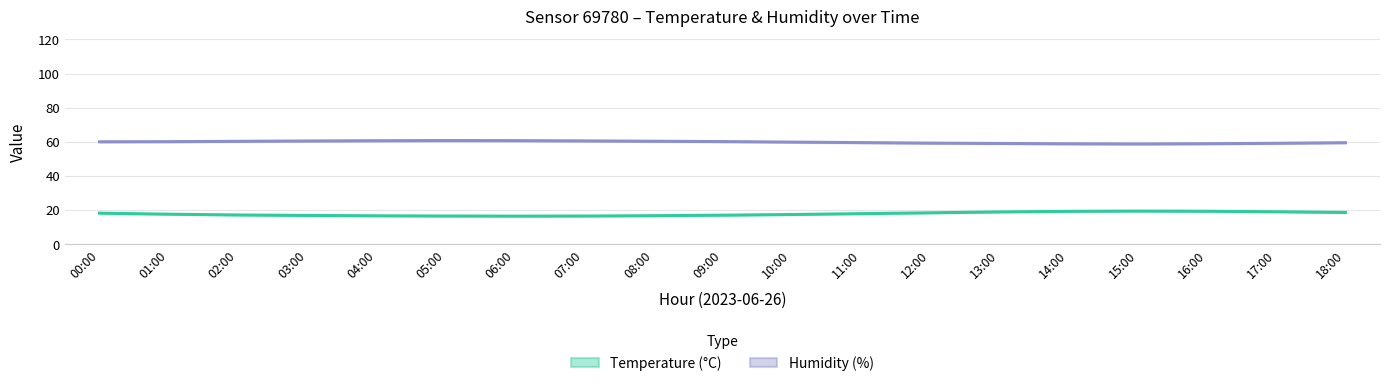

What position from the left is 07:00?

8